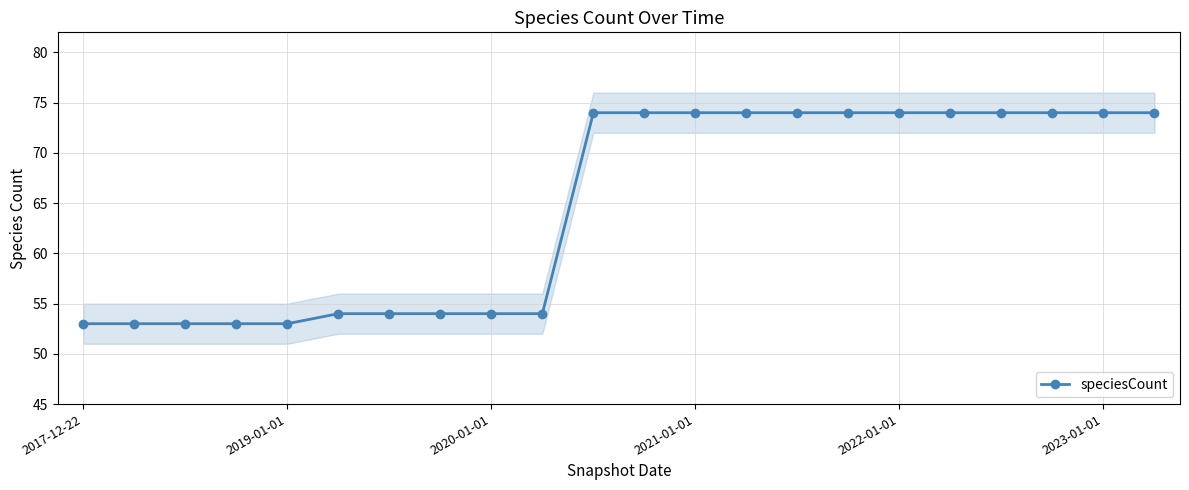

How many series are shown in this chart?

1